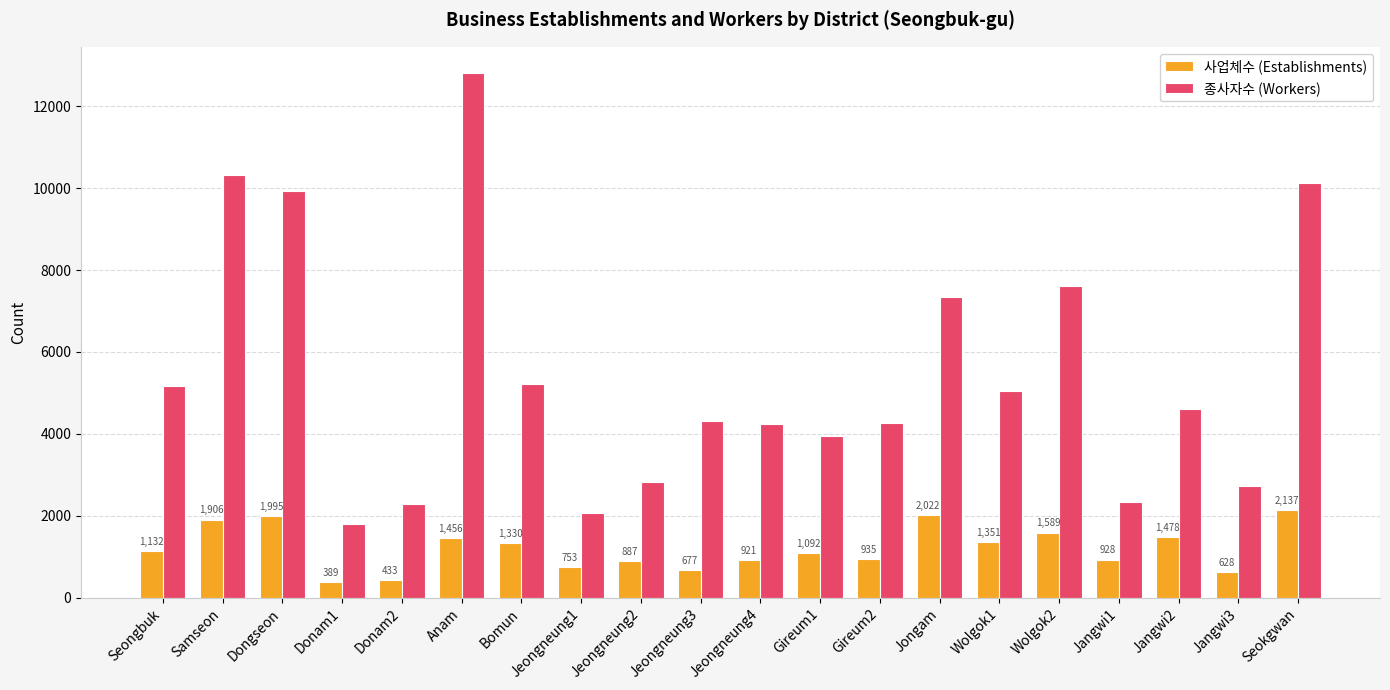

At which label does 종사자수 (Workers) first exceed 4599?

Seongbuk